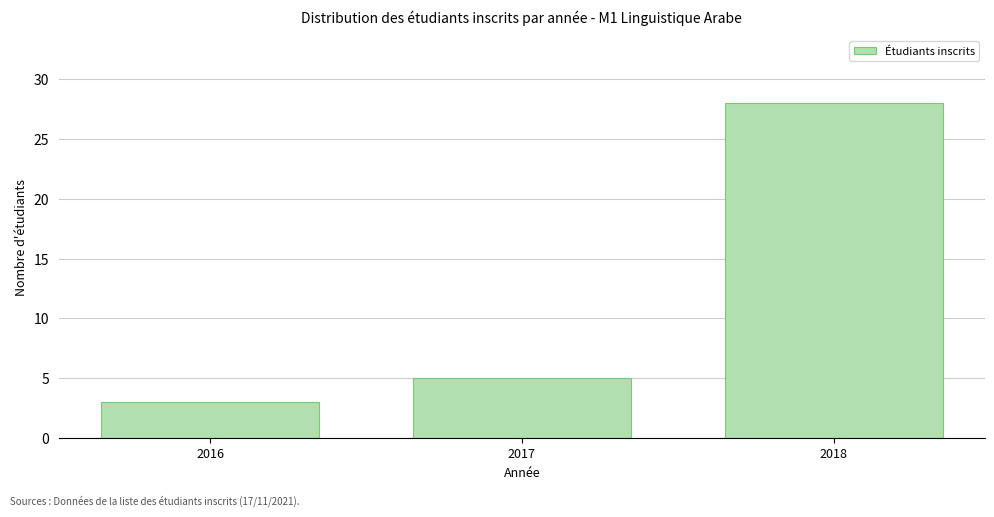

Reading left to right, extract all data points from this chart.

2016=3	2017=5	2018=28